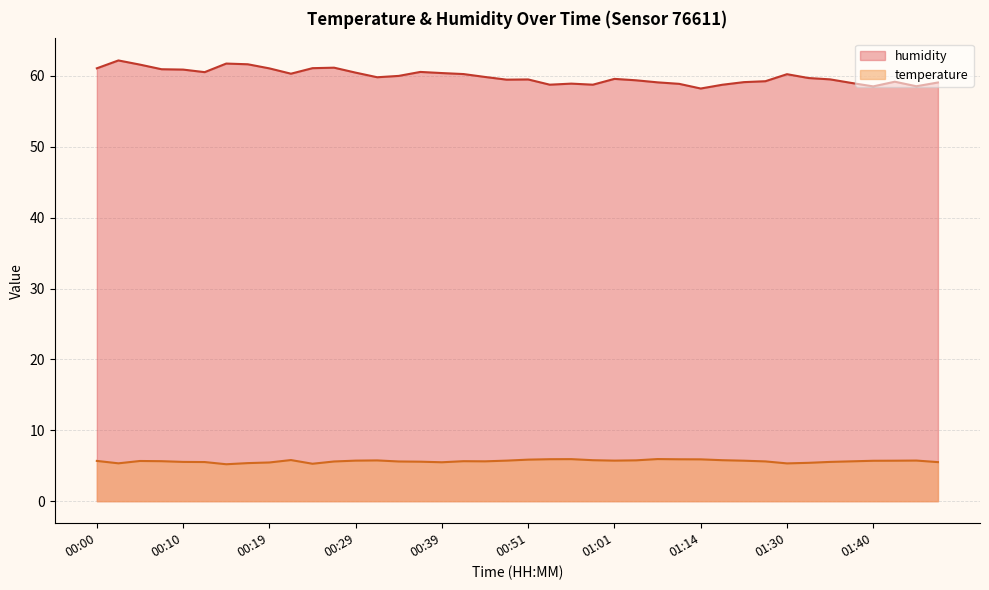

What is the difference between the maximum and minimum values in the temperature series?

0.7